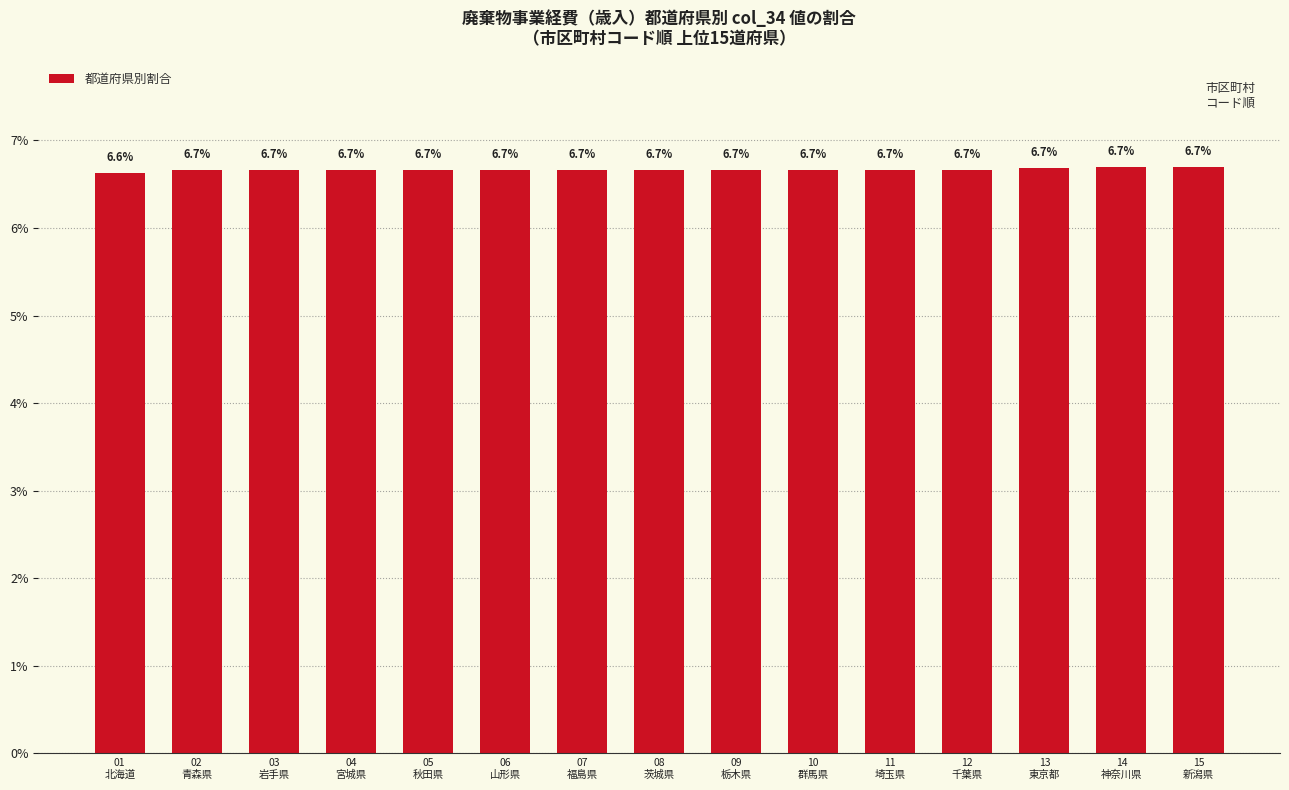

What is the minimum value shown in the chart?

6.6